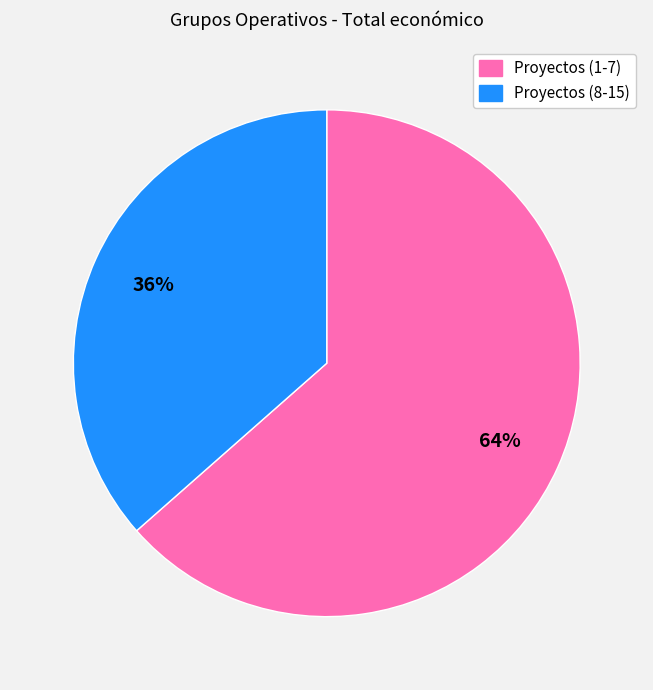

To the nearest percent, what is the average slice percentage?

50%